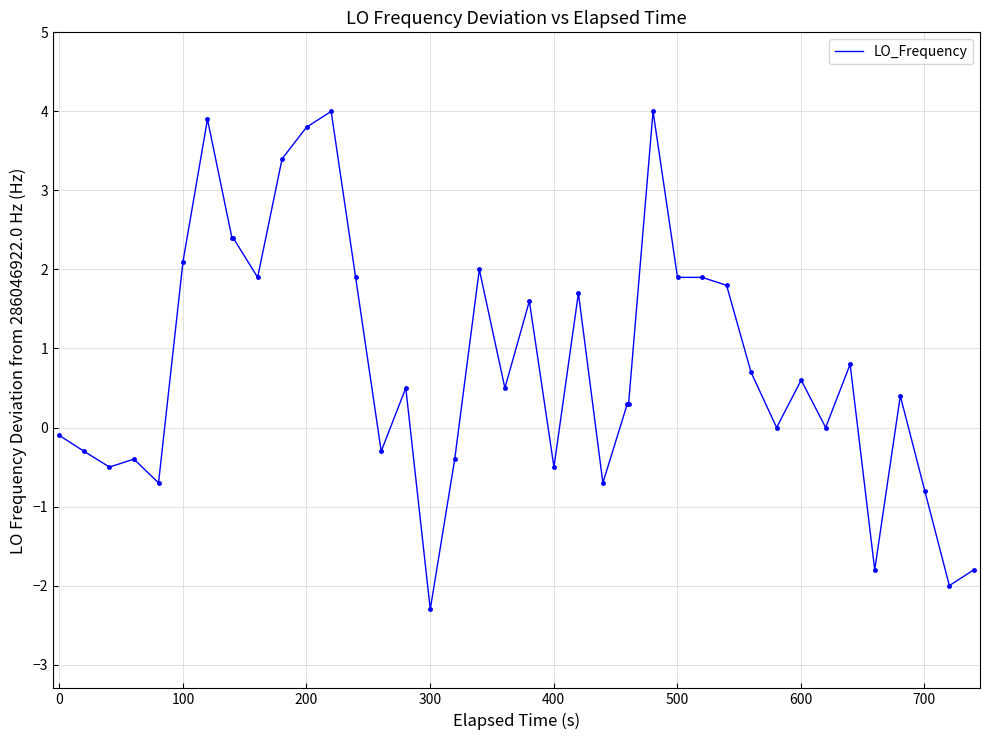

What is the smallest value displayed?

-2.3